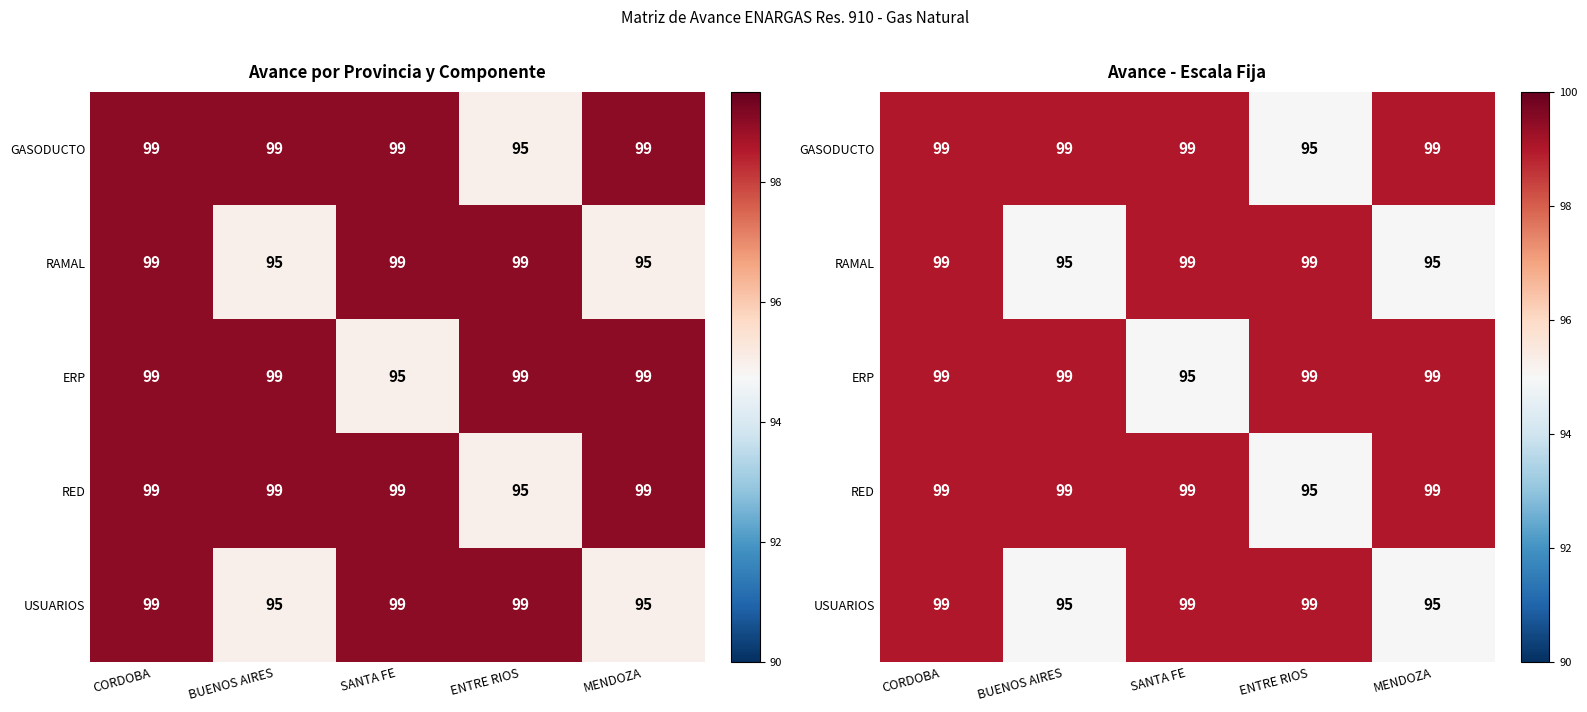

Which series has the widest spread of values?

GASODUCTO